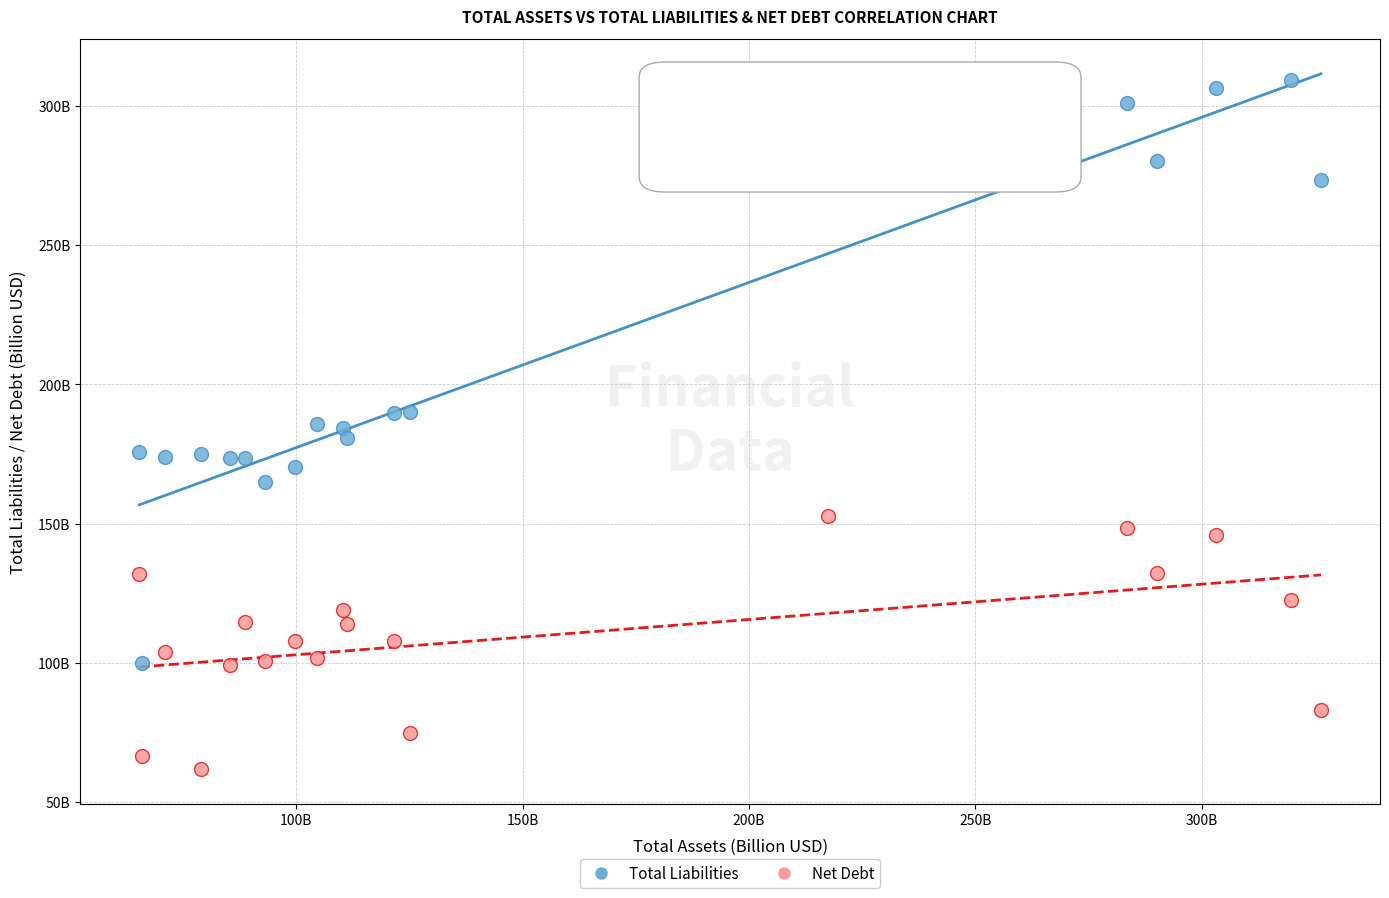

What are all the series names shown in the legend?

Total Liabilities, Net Debt